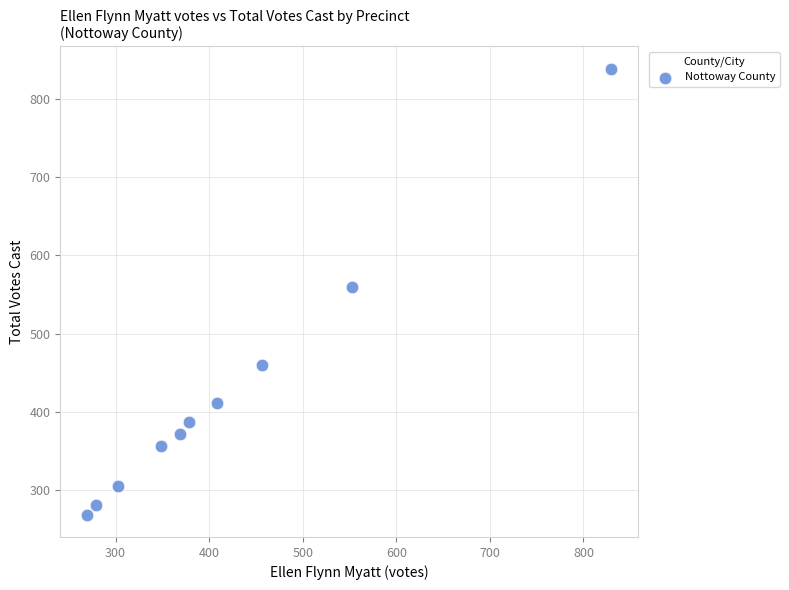

What is the average X value?

419